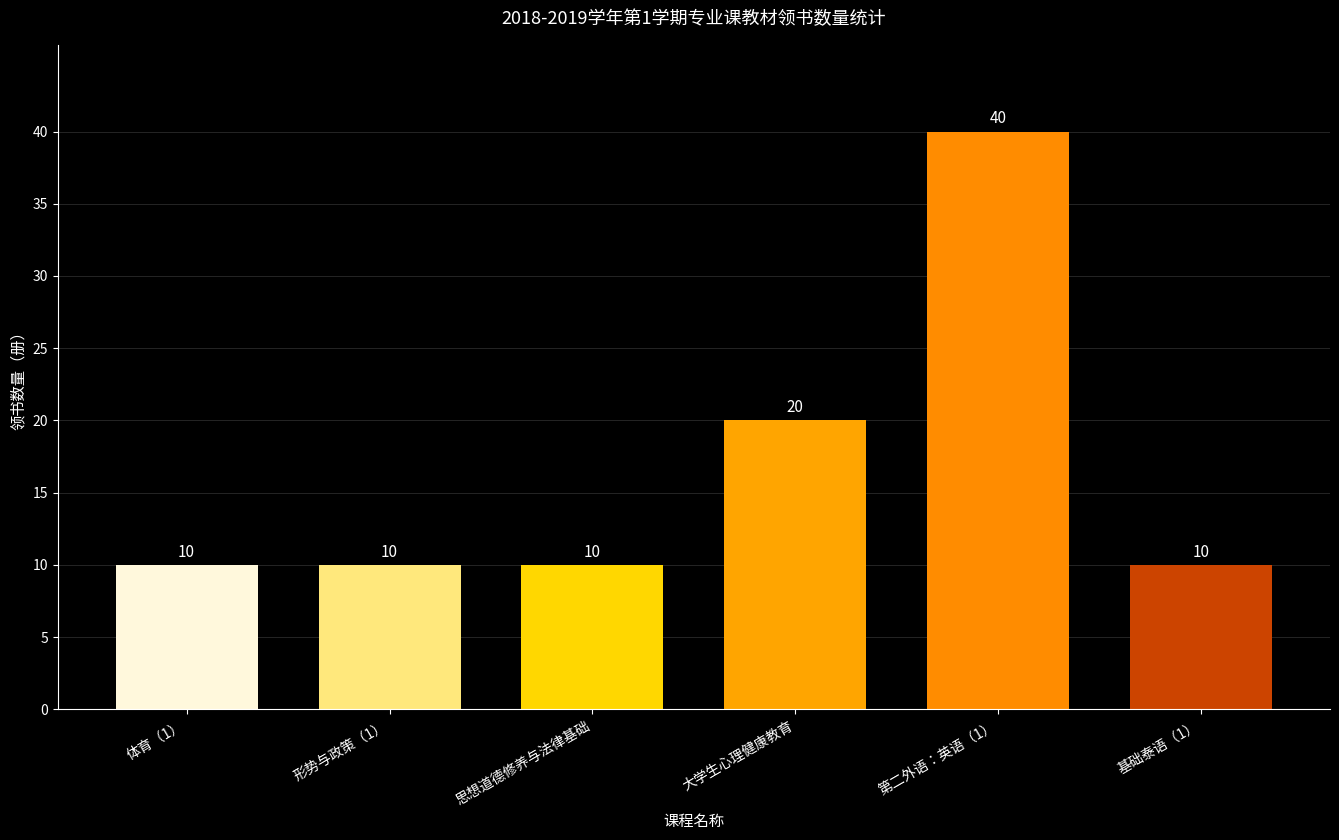

Are the bars grouped side by side (vs. stacked)?

No